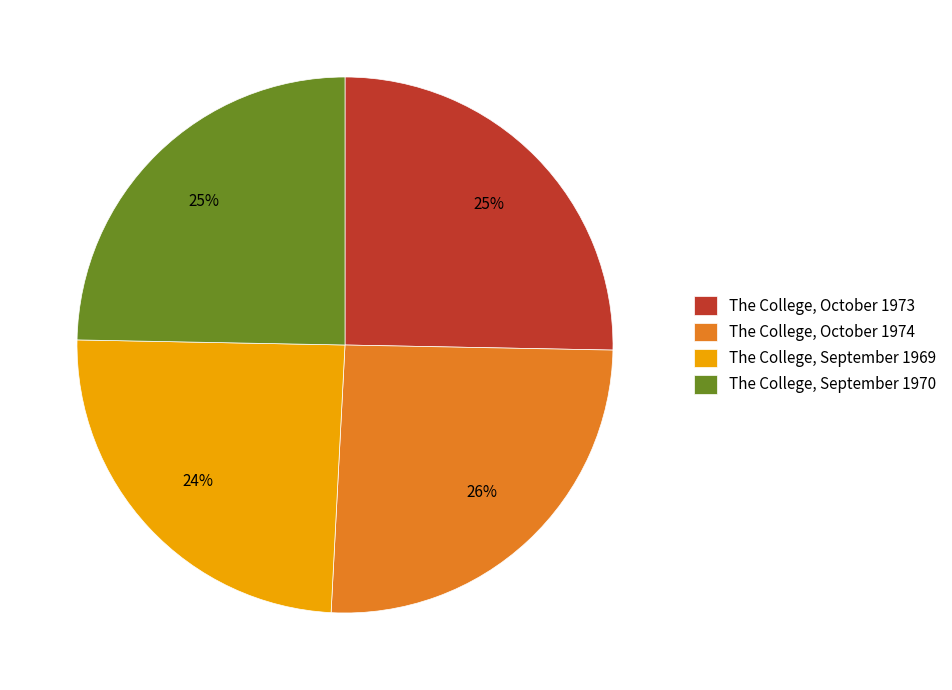

What percentage is the The College, October 1974 slice, to the nearest percent?

26%